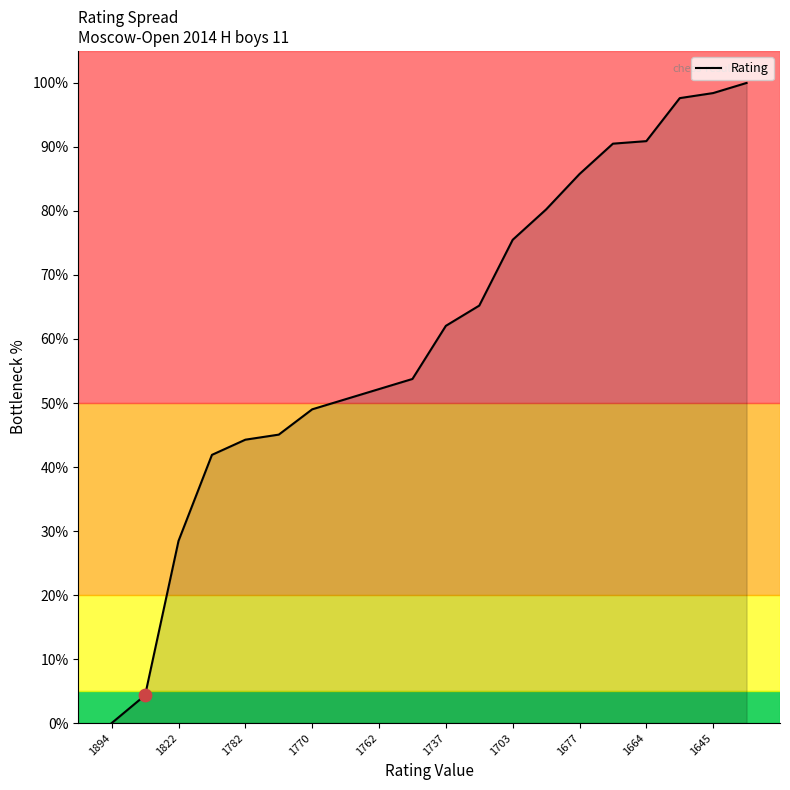

What is the difference between the maximum and minimum values?

100.0